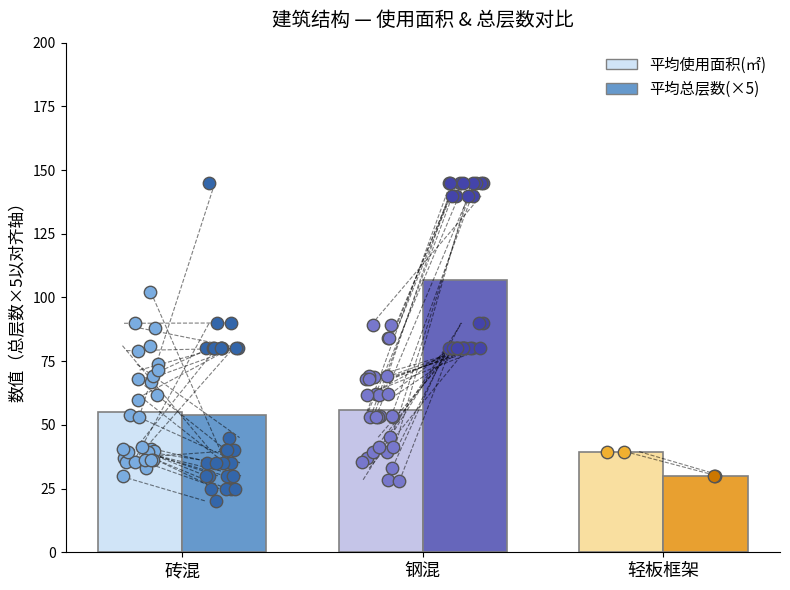

What is the ratio of the value at 砖混 to the value at 轻板框架?

1.8